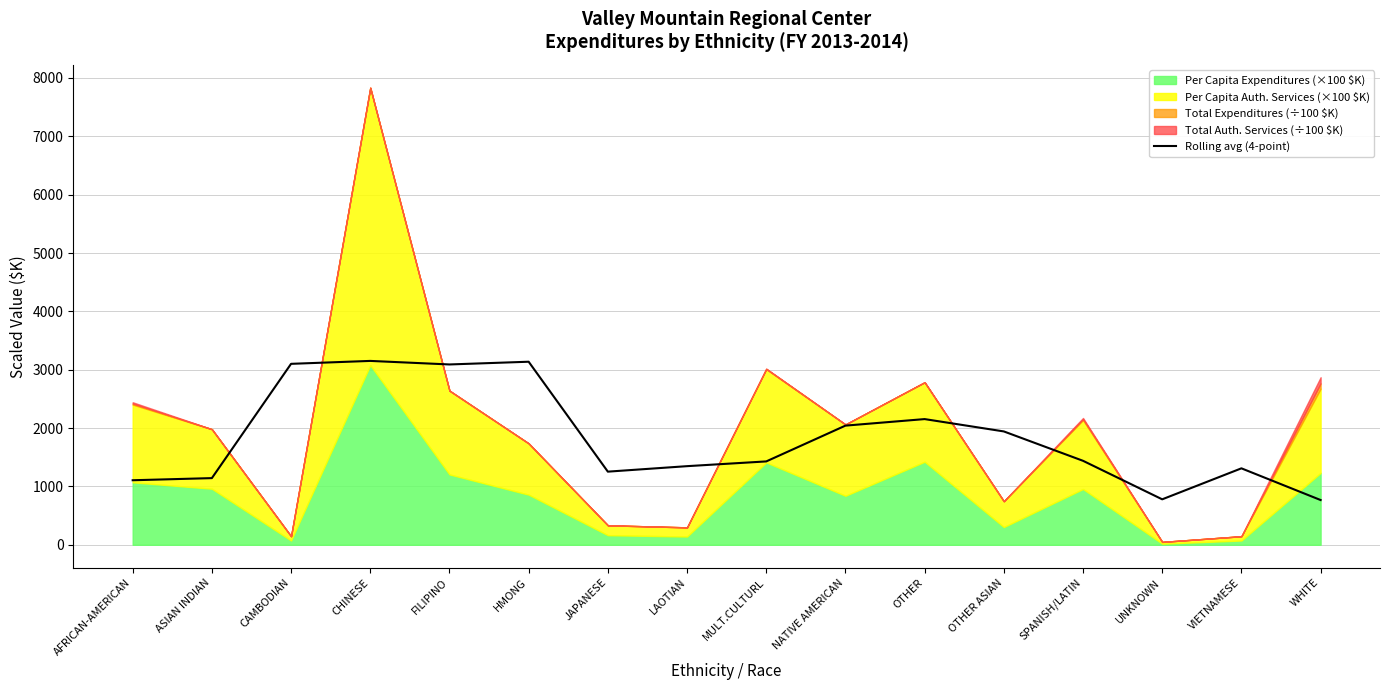

List the labels in order of value, largest first.

CHINESE, HMONG, CAMBODIAN, FILIPINO, OTHER, NATIVE AMERICAN, OTHER ASIAN, SPANISH/LATIN, MULT.CULTURL, LAOTIAN, VIETNAMESE, JAPANESE, ASIAN INDIAN, AFRICAN-AMERICAN, UNKNOWN, WHITE